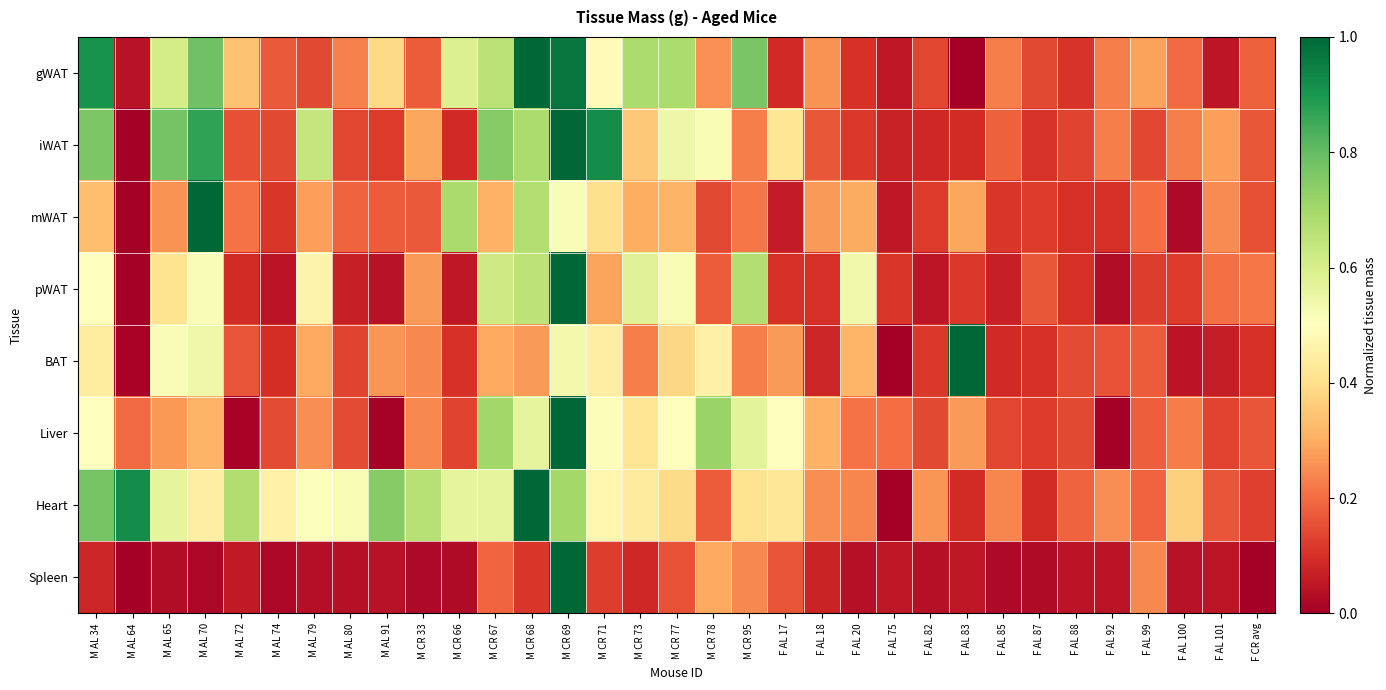

Which has a higher value, F CR avg or F AL 99?

F AL 99